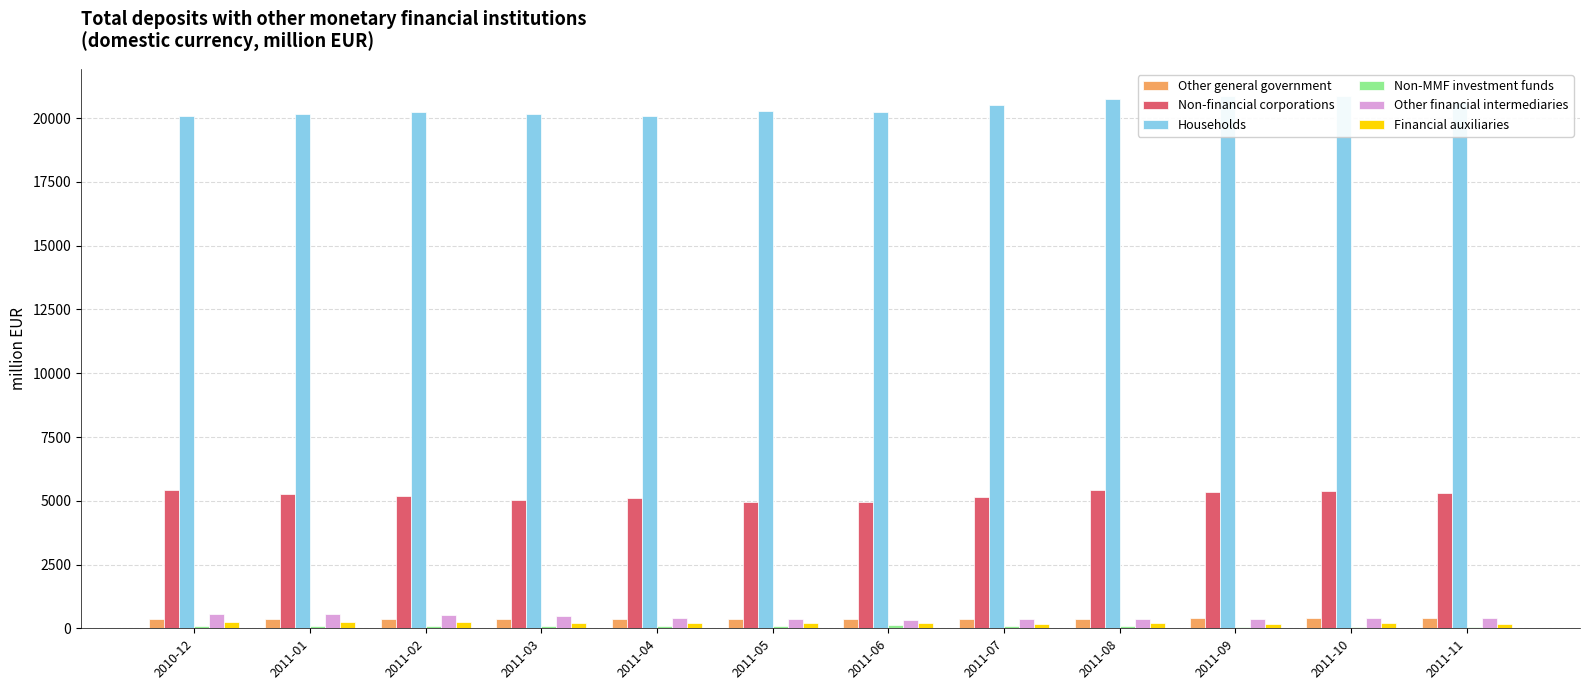

How many groups of bars are there?

12